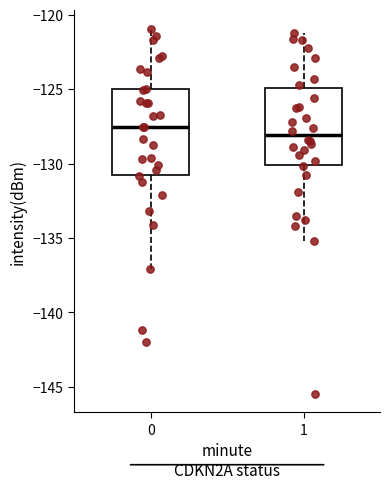

Reading left to right, transcribe this box plot: for each box, give where its median line is, the range the box spans, and where its two whiskers end, as read against the y-axis. The values are not printed on the chart, so give them approximately, as read against the axis.

0: median -127.5, box -130.5 to -125.0, whiskers -137.0 to -121.0
1: median -128.0, box -130.0 to -125.0, whiskers -135.0 to -121.0